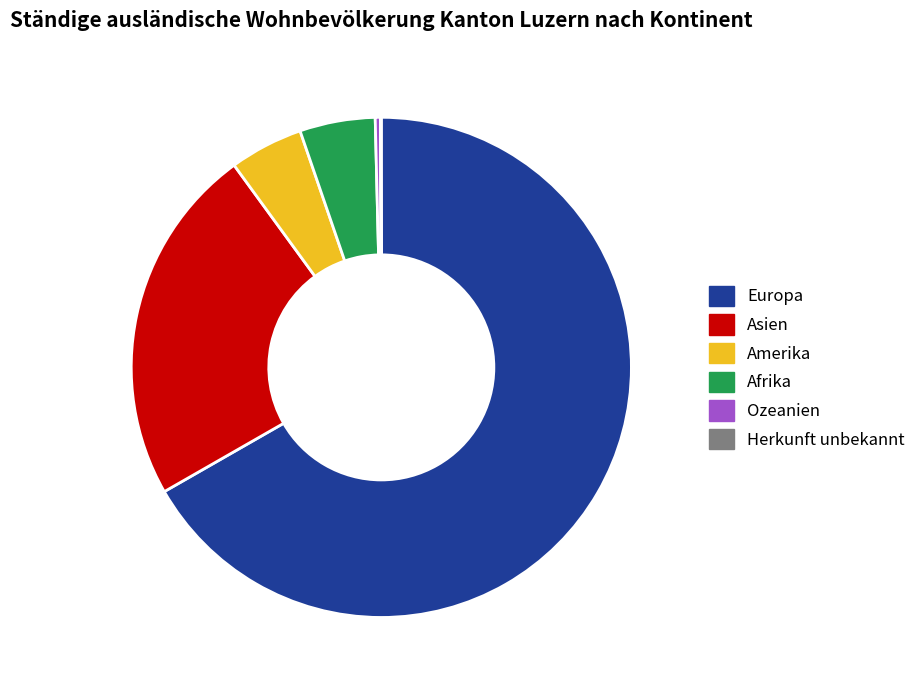

Which has a higher value, Afrika or Europa?

Europa